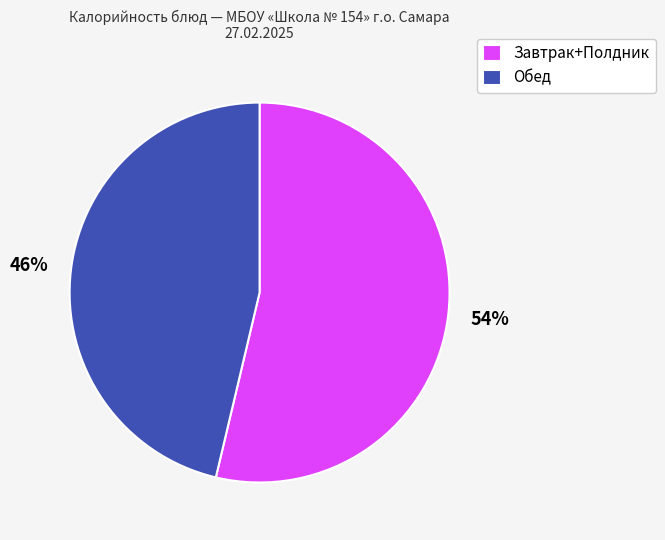

To the nearest percent, what is the average slice percentage?

50%